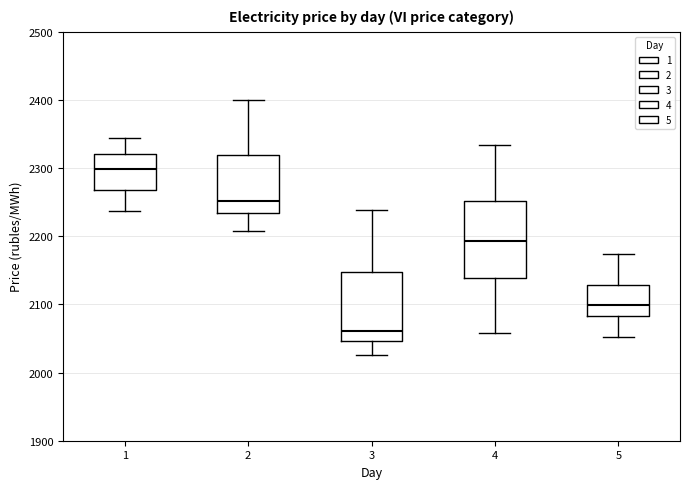

Where is the lower edge of the box at x = 5 on the y-axis? The values are not printed on the chart, so give them approximately, as read against the axis.

2080